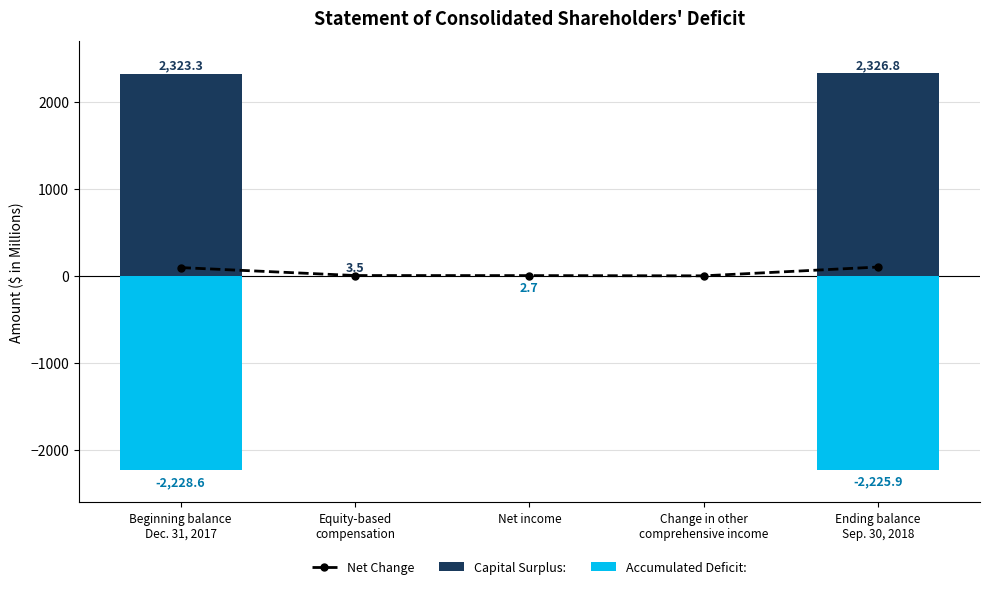

How many series are shown in this chart?

3